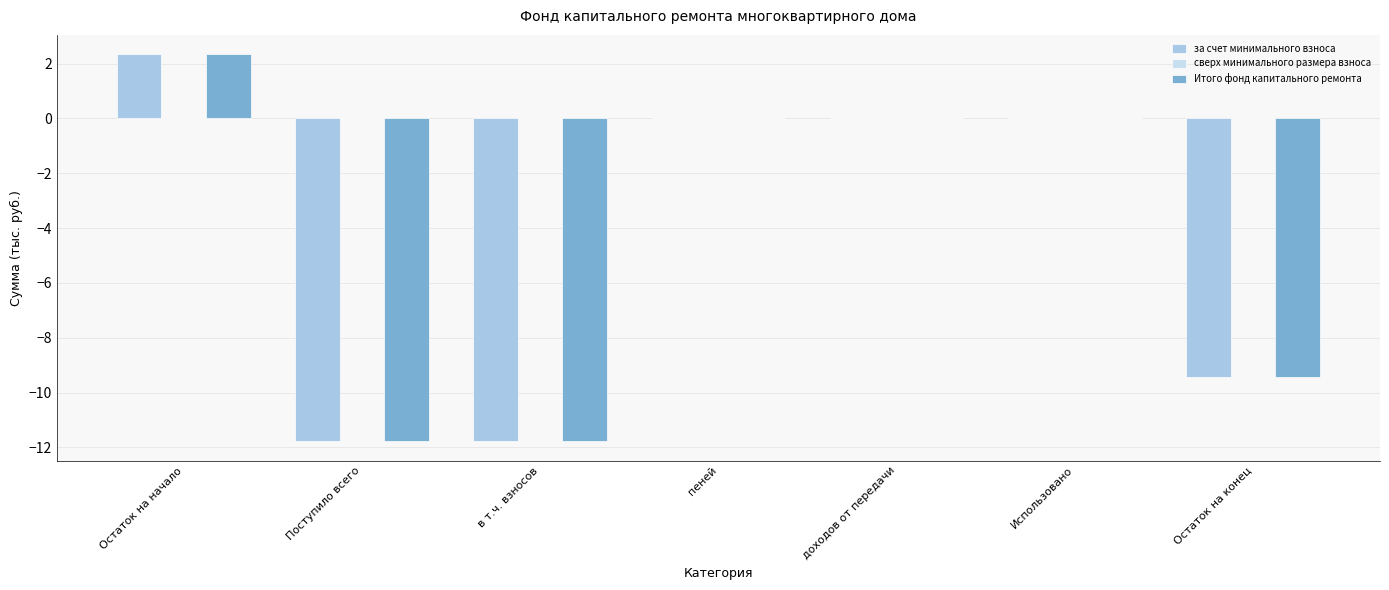

What is the sum of all за счет минимального взноса values?

-30.7